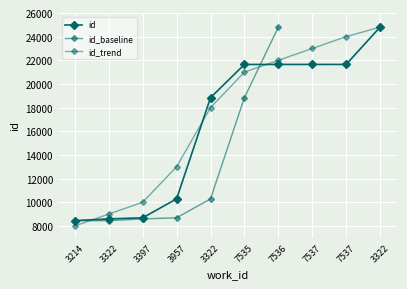

Which has a higher value, 7537 or 3322?

7537